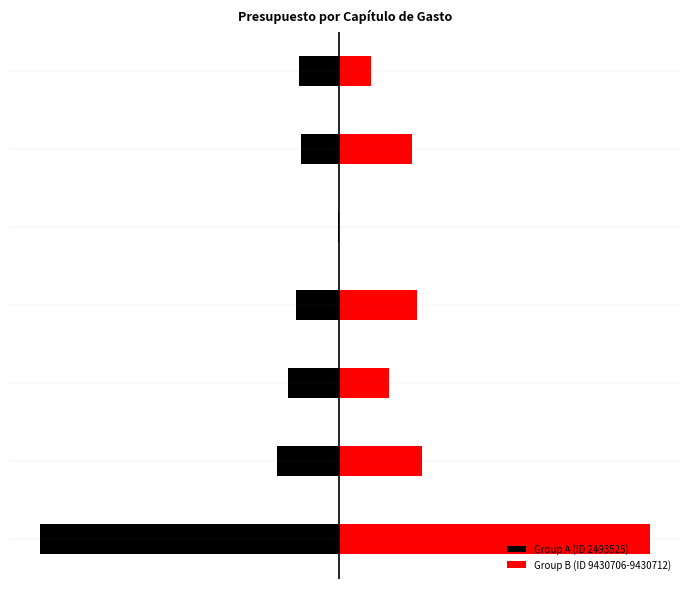

What is the difference between the maximum and minimum values in the Group B (ID 9430706-9430712) series?

43232009.8